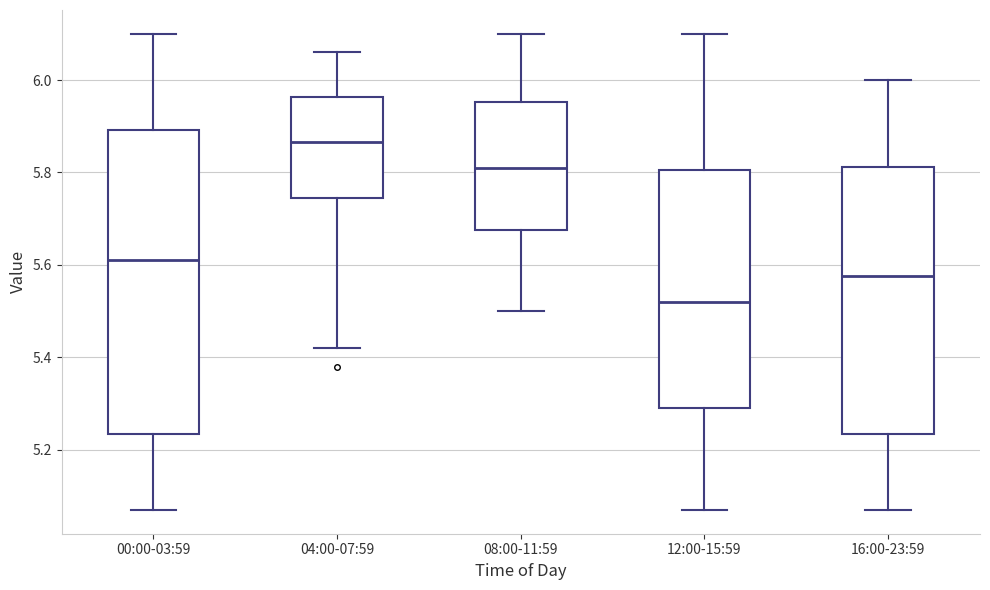

Reading left to right, transcribe this box plot: for each box, give where its median line is, the range the box spans, and where its two whiskers end, as read against the y-axis. The values are not printed on the chart, so give them approximately, as read against the axis.

00:00-03:59: median 5.62, box 5.24 to 5.90, whiskers 5.08 to 6.10
04:00-07:59: median 5.86, box 5.74 to 5.96, whiskers 5.42 to 6.06
08:00-11:59: median 5.82, box 5.68 to 5.96, whiskers 5.50 to 6.10
12:00-15:59: median 5.52, box 5.30 to 5.80, whiskers 5.08 to 6.10
16:00-23:59: median 5.58, box 5.24 to 5.82, whiskers 5.08 to 6.00